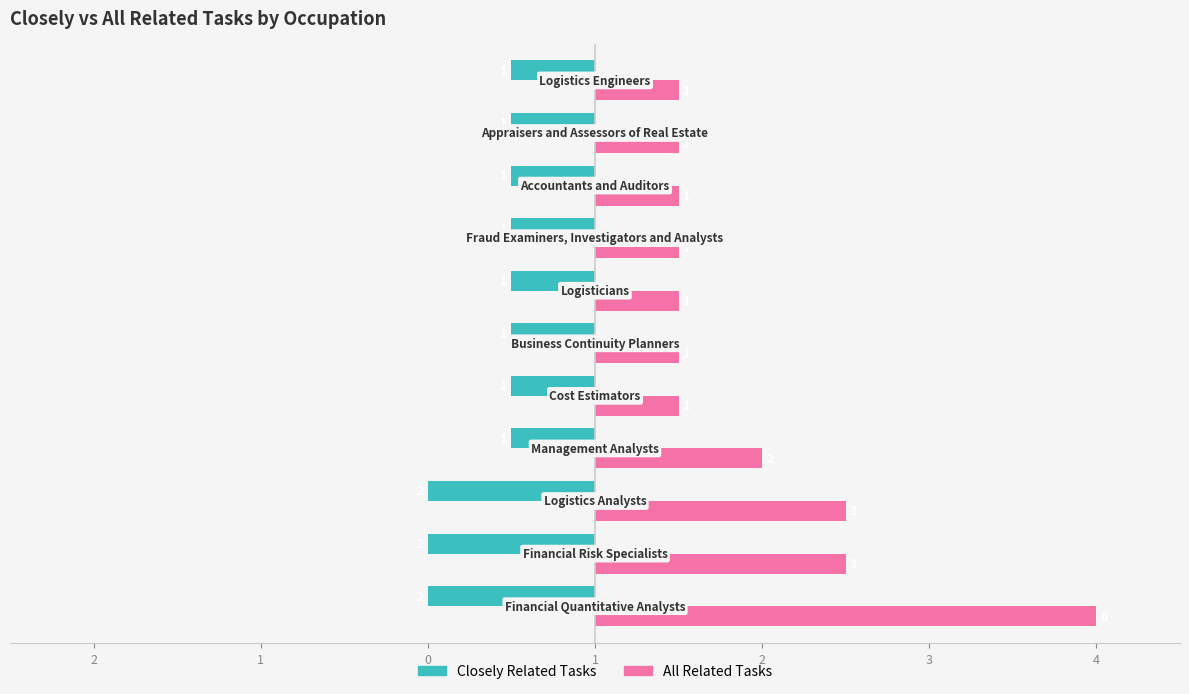

List the series in order of their overall mean, highest first.

All Related Tasks, Closely Related Tasks